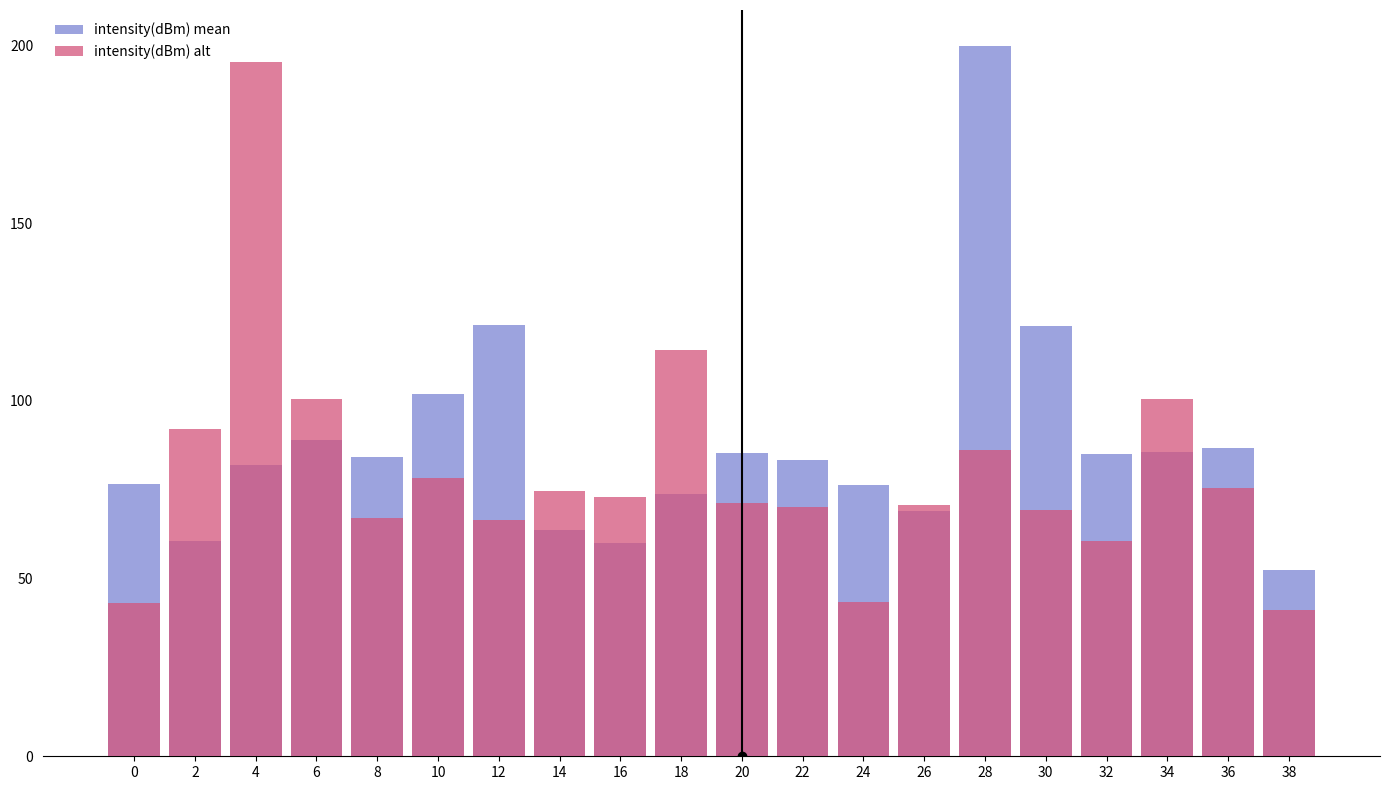

True or false: intensity(dBm) mean has a value of 138.5 at 22.

False